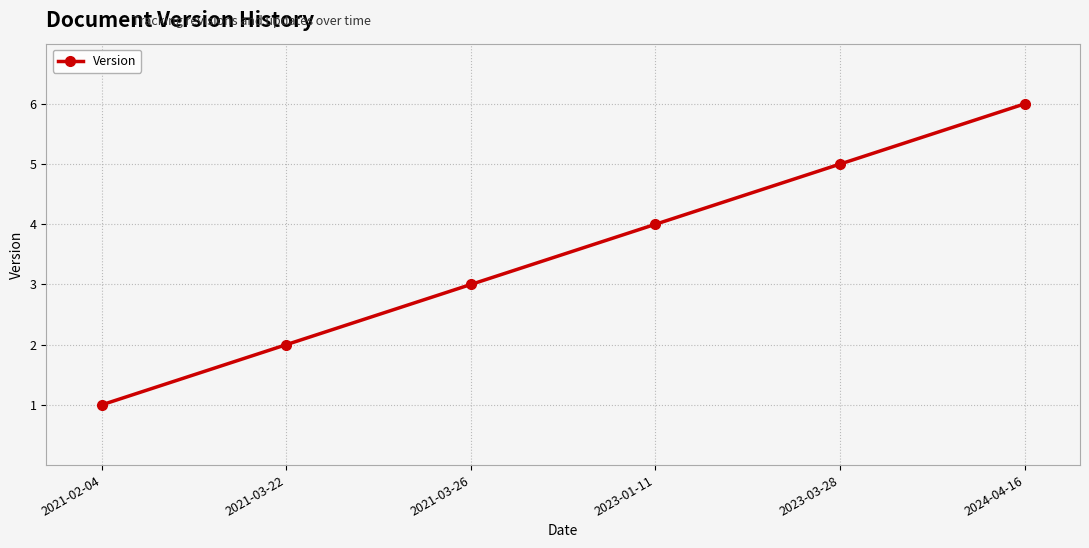

Rank the categories by value from highest to lowest.

2024-04-16, 2023-03-28, 2023-01-11, 2021-03-26, 2021-03-22, 2021-02-04